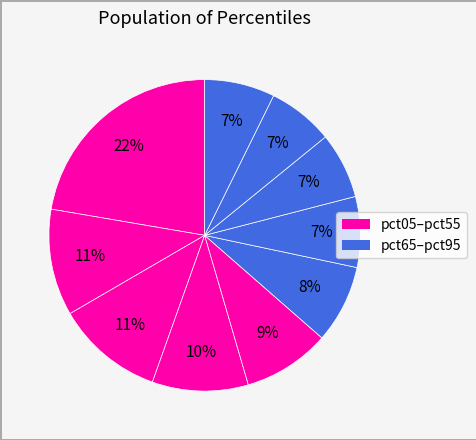

Count the number of slices in the pie.

10